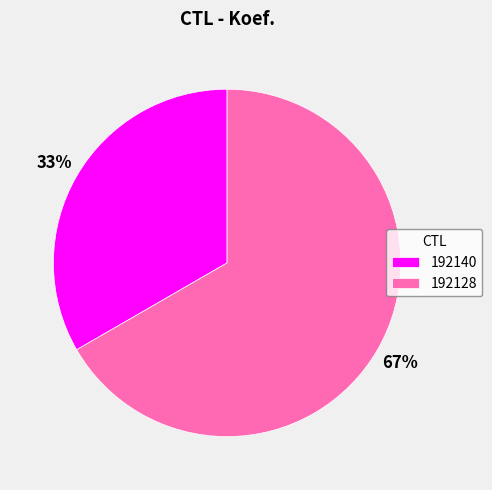

To the nearest percent, what percentage of the pie is 192128?

67%